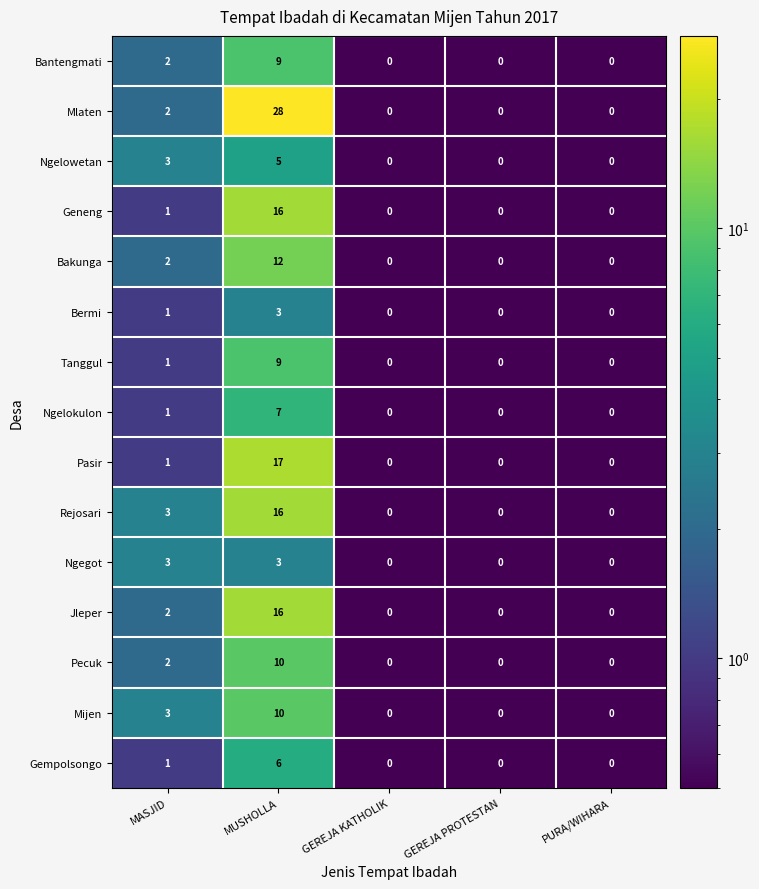

Which series has the largest total across all categories?

Mlaten